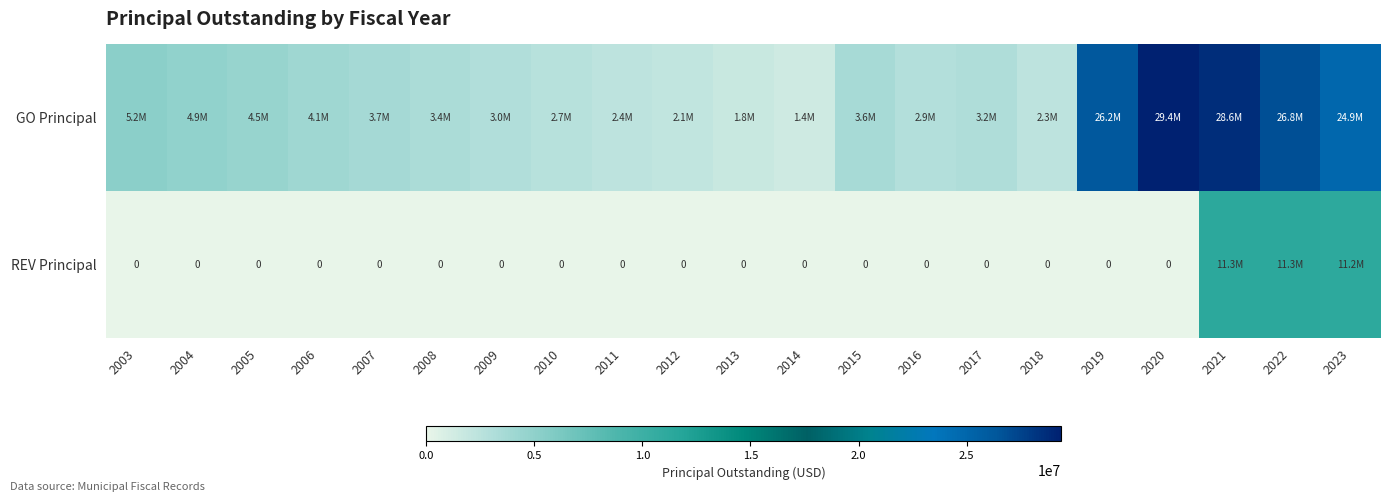

Is the value of REV Principal at 2005 greater than the value of GO Principal at 2006?

No